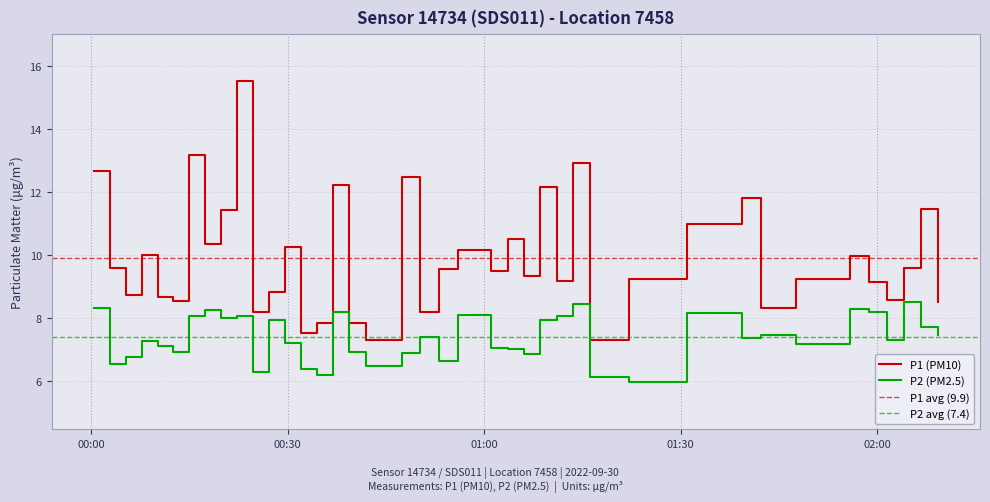

How many data points in P2 (PM2.5) are above 7?

27